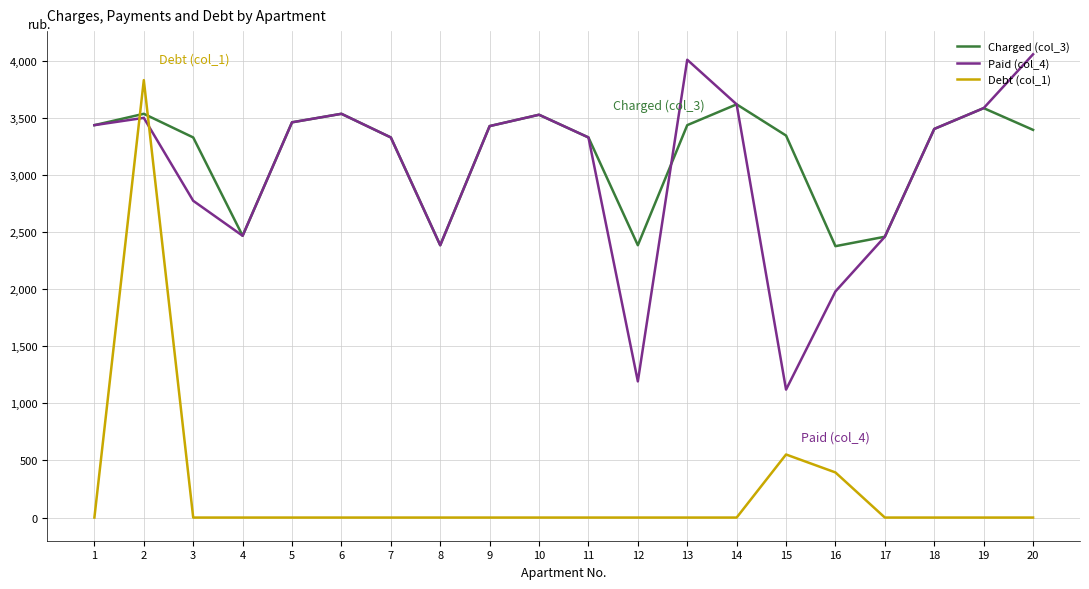

Which category has the highest value in the Paid (col_4) series?

20